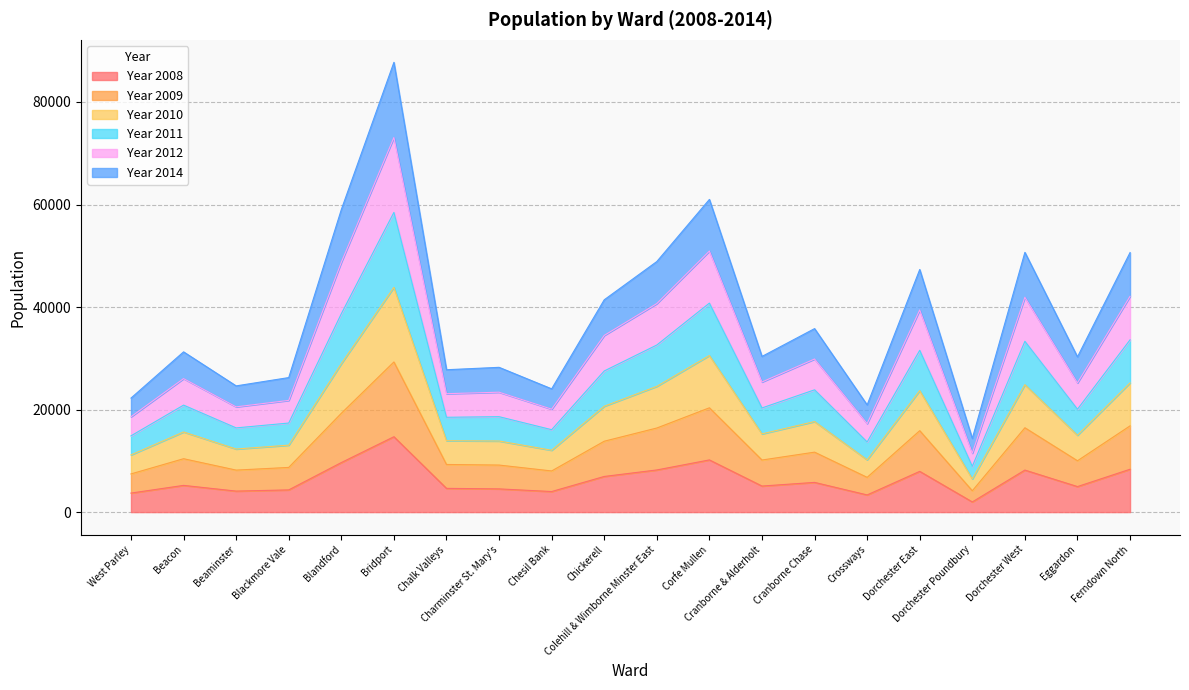

True or false: Year 2014 and Year 2008 intersect in this chart.

False